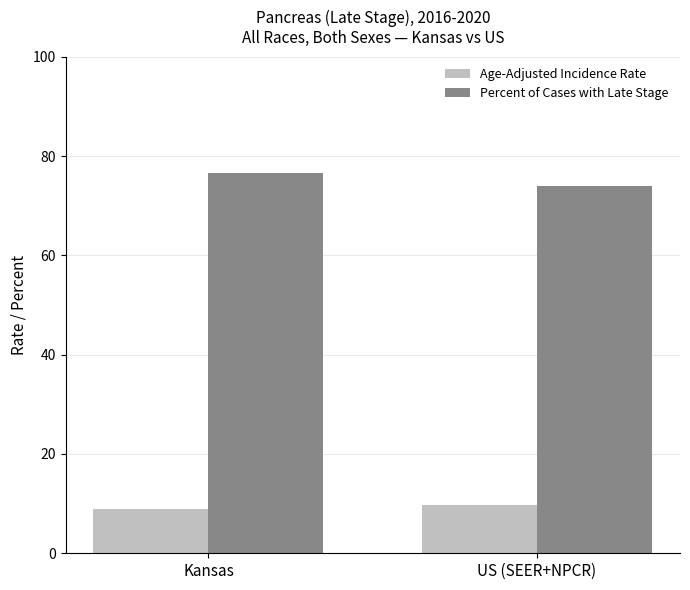

What is the maximum value for Percent of Cases with Late Stage?

76.5